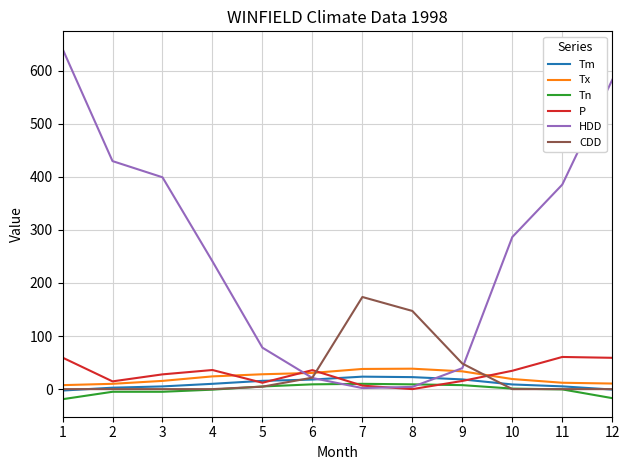

True or false: CDD and Tx cross at least once.

True